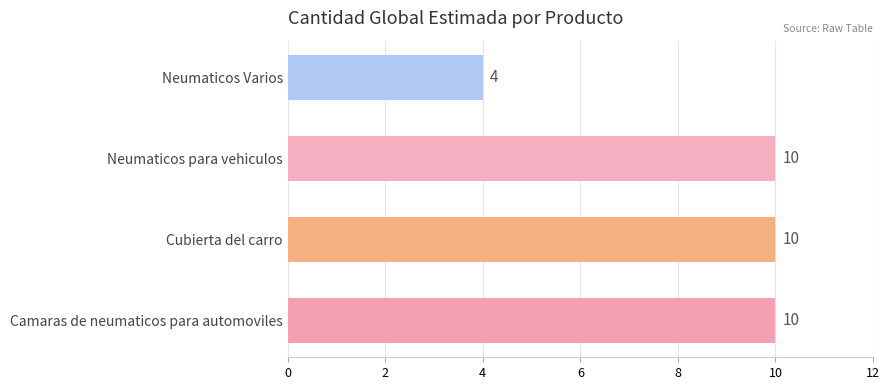

Reading bottom to top, transcribe all the data shown in this chart.

10	10	10	4